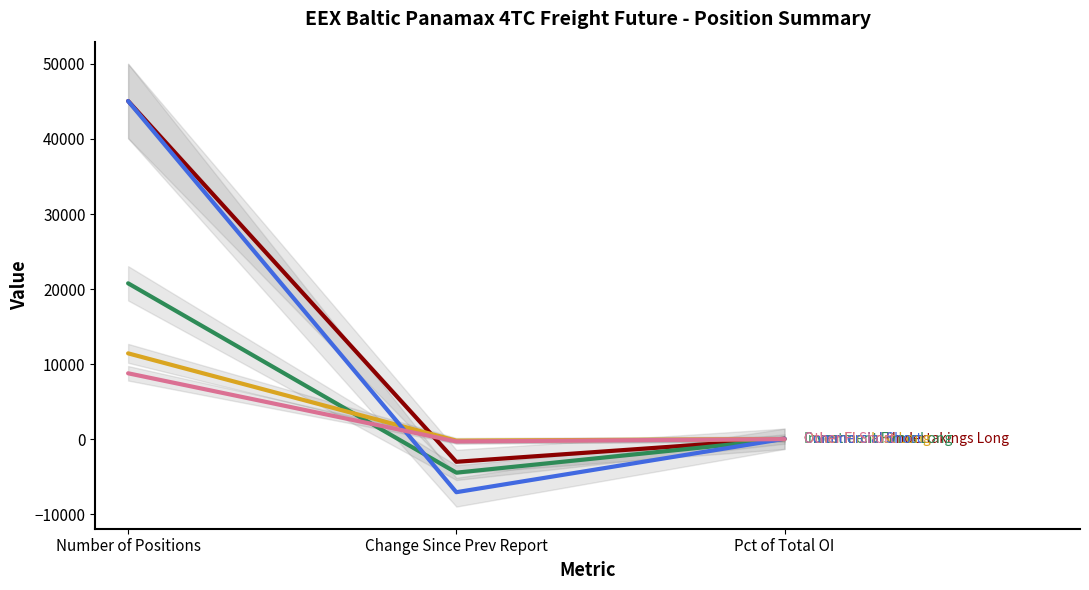

How many series are shown in this chart?

5